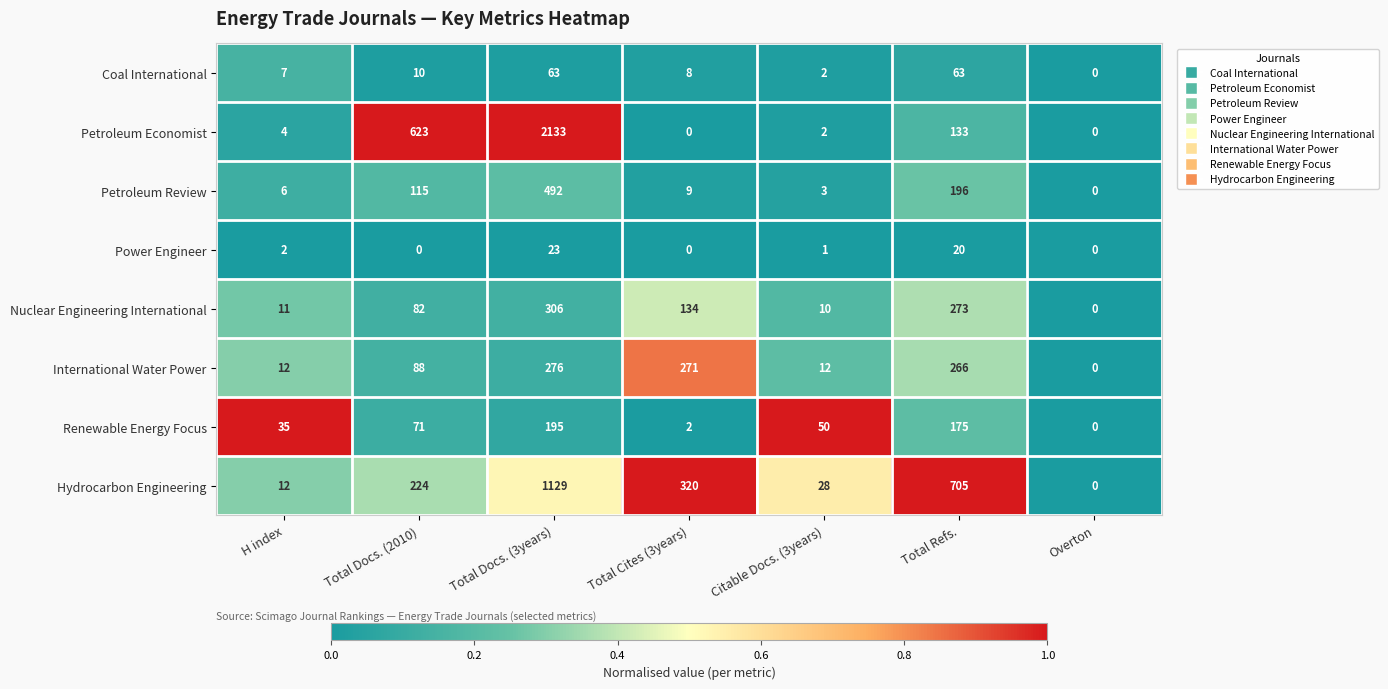

At Total Refs., list the series in order from smallest to largest.

Power Engineer, Coal International, Petroleum Economist, Renewable Energy Focus, Petroleum Review, International Water Power, Nuclear Engineering International, Hydrocarbon Engineering